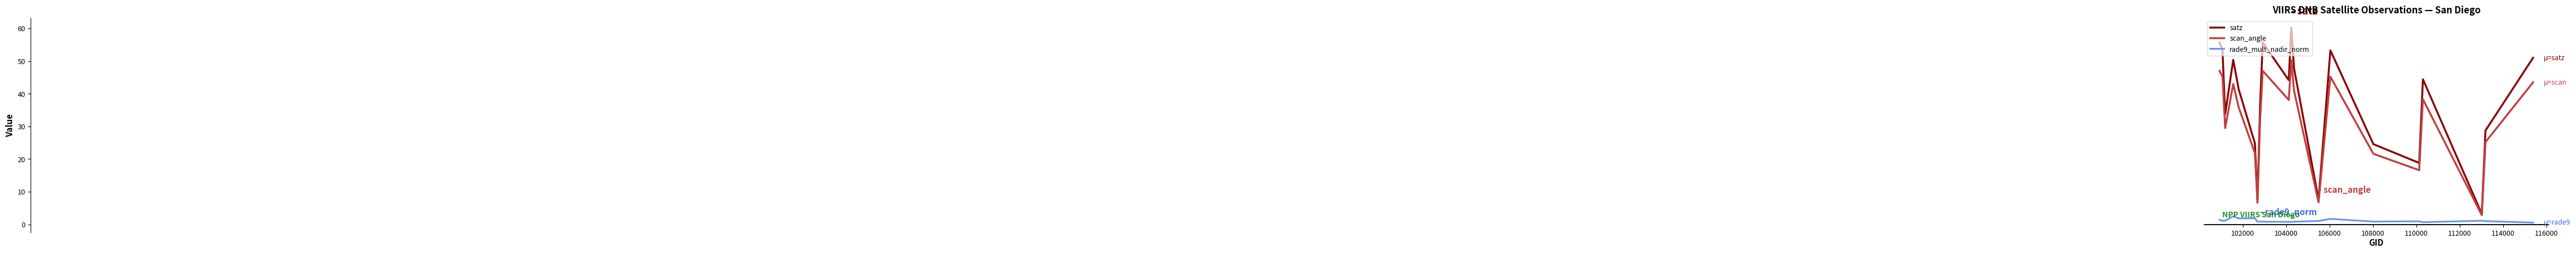

Which series has the widest spread of values?

satz